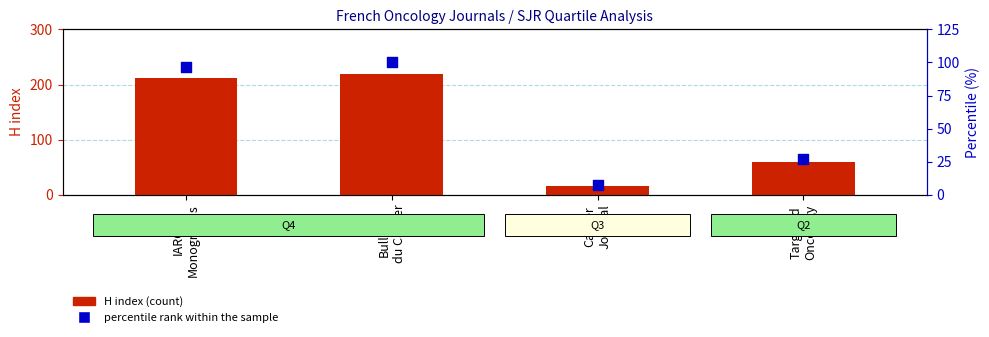

At how many categories does at least one series exceed 153?

2